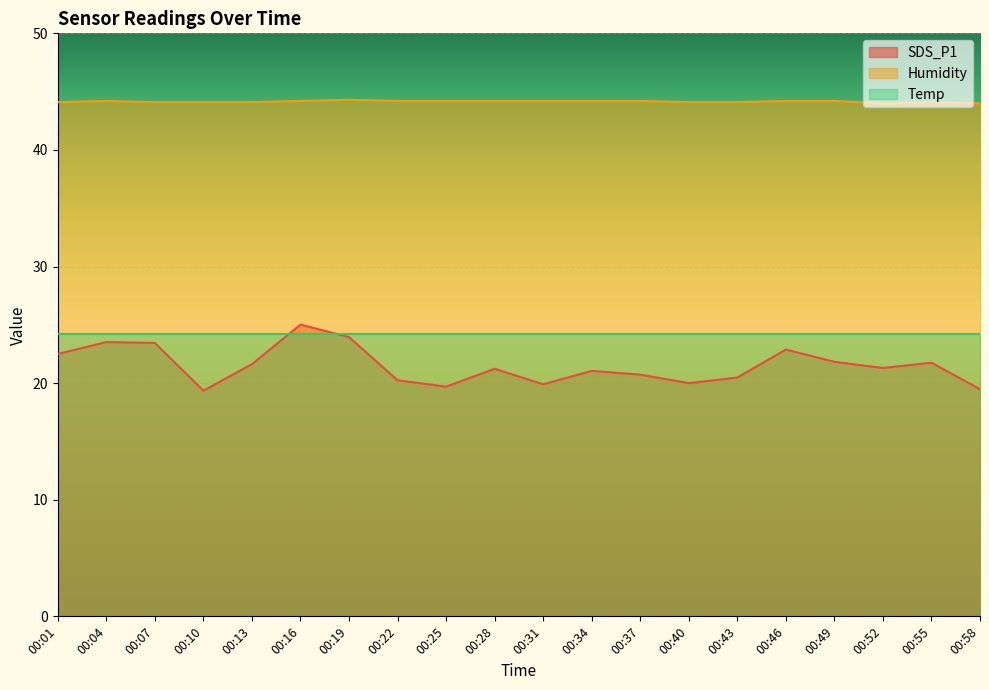

What is the difference between the maximum and minimum values in the Humidity series?

0.3